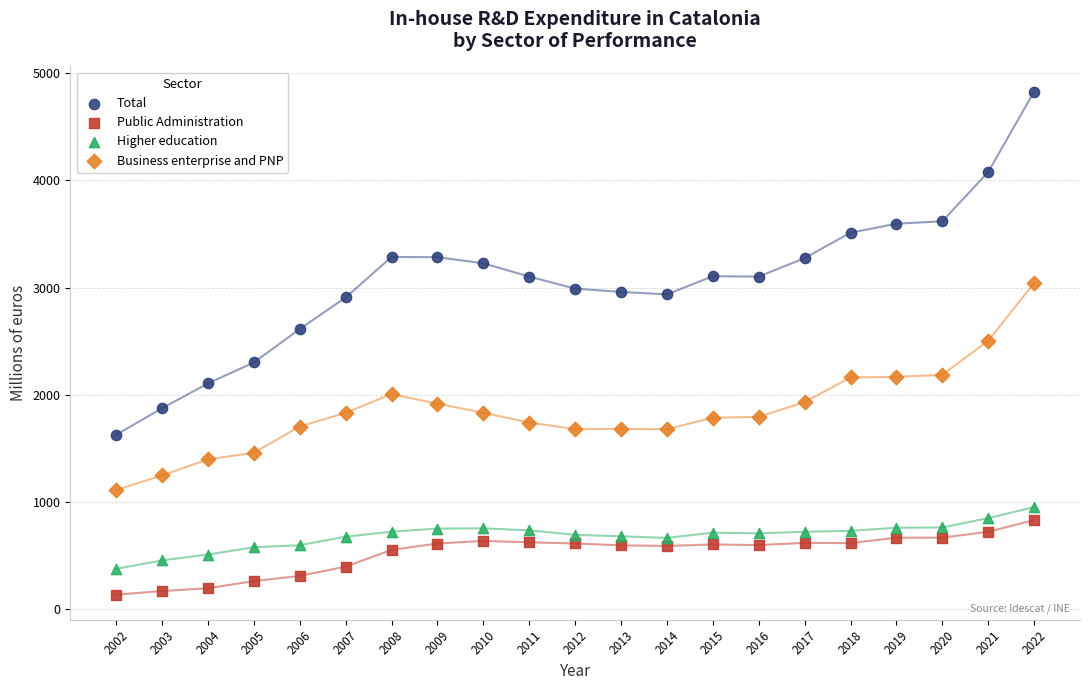

Across all data points, what is the range of X values (max minus min)?

20.0